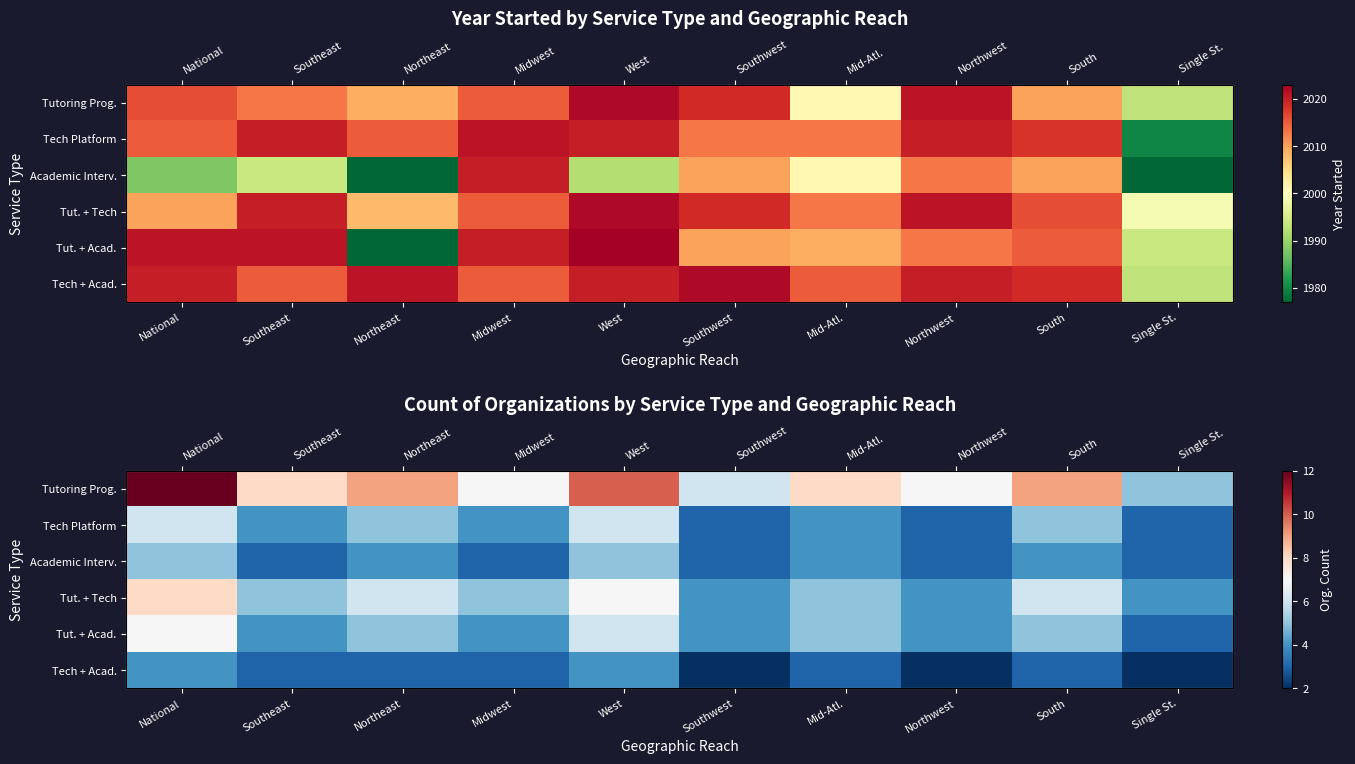

Which series changed the most between Southeast and South?

Tutoring Prog.